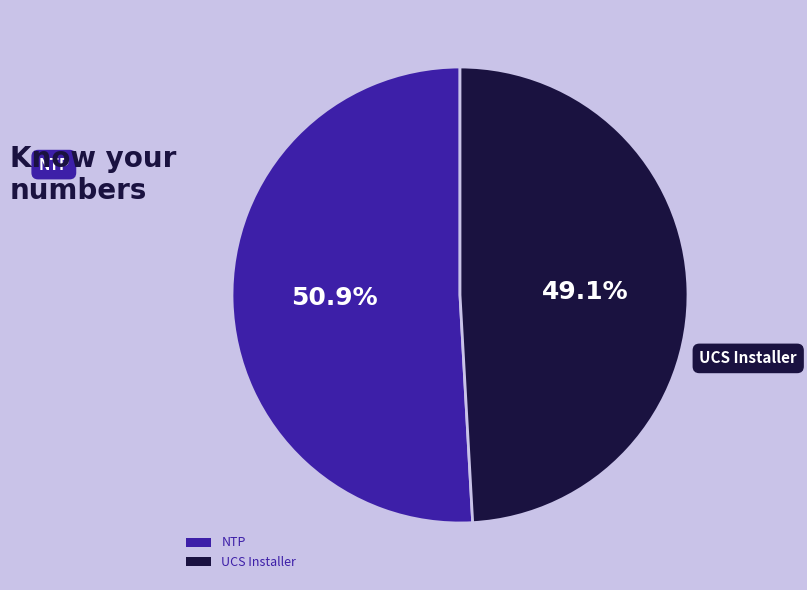

Rank the categories by value from lowest to highest.

UCS Installer, NTP